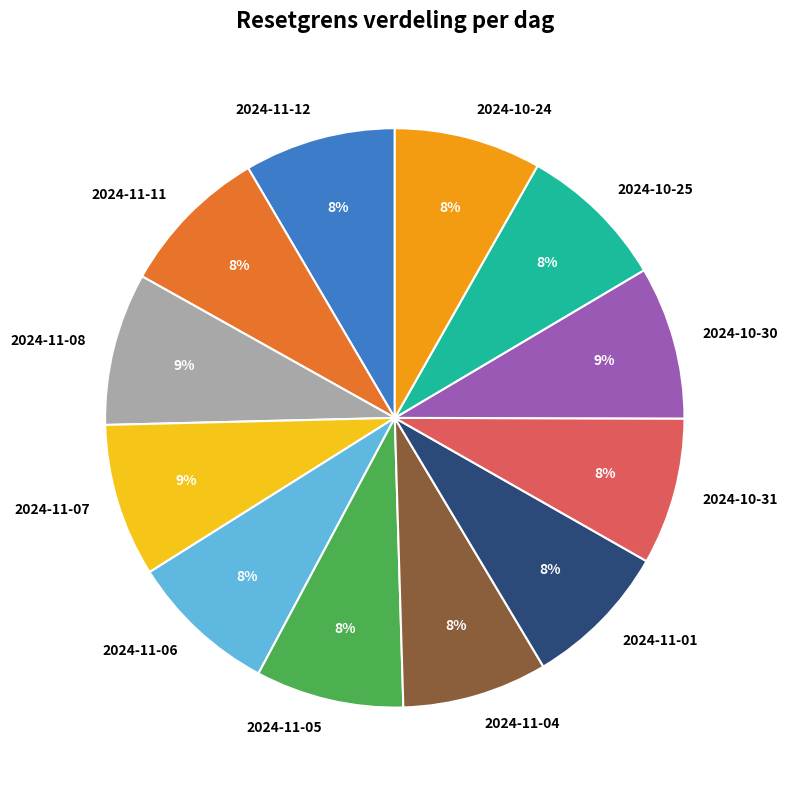

Is it true that 2024-11-06 is 17% of the pie?

False